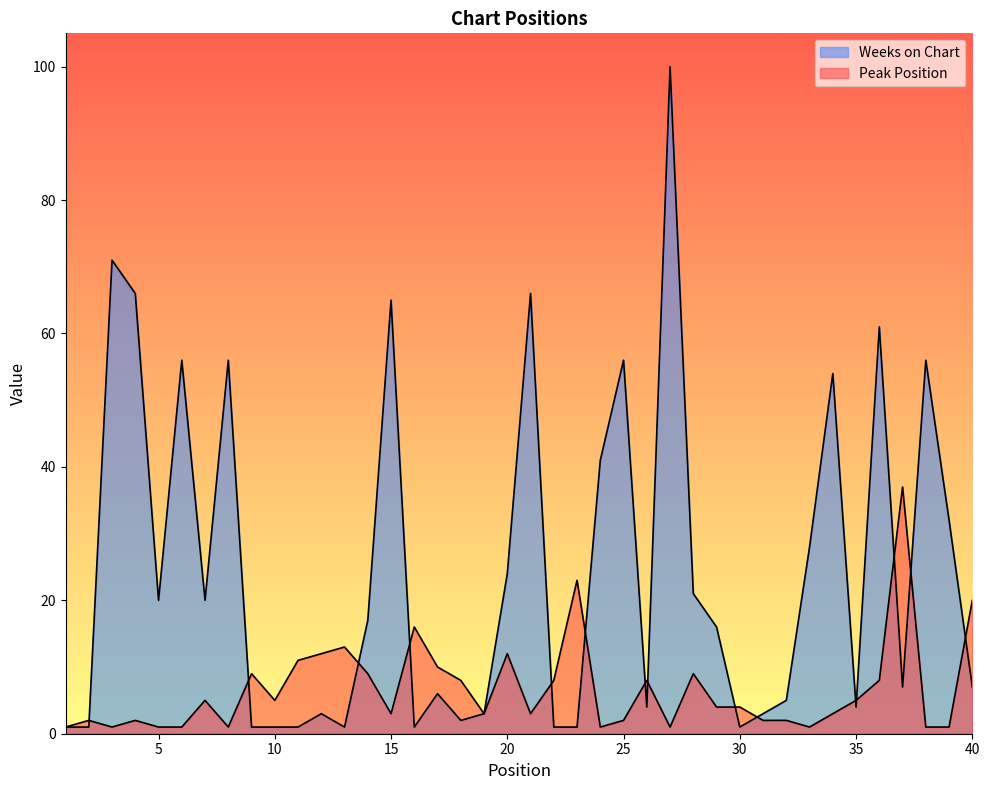

Does the chart display data point markers on the line(s)?

No